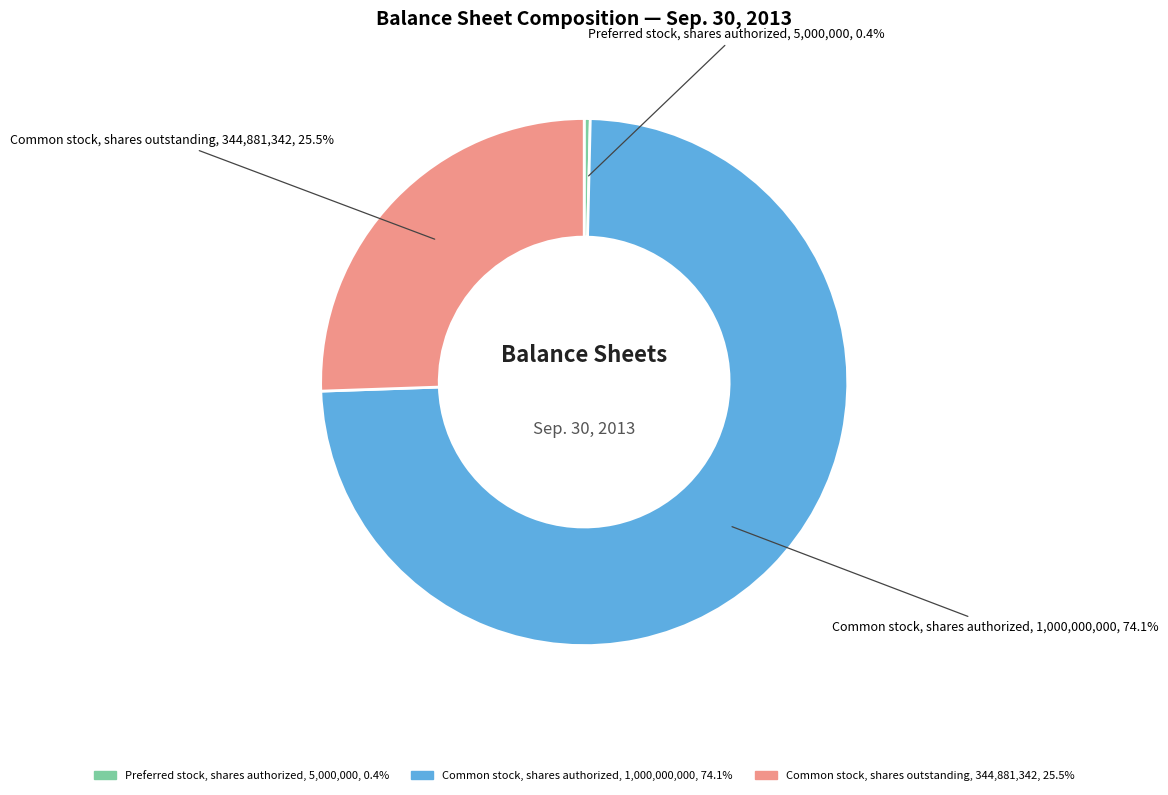

What percentage is the Common stock, shares authorized slice, to the nearest percent?

74%